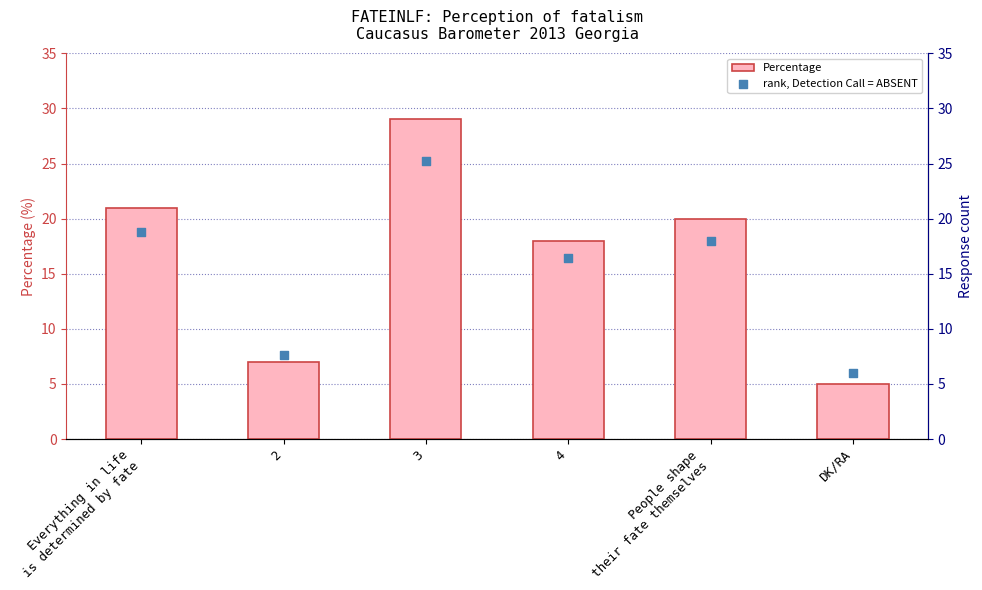

Which series contains the highest Y value?

Percentage